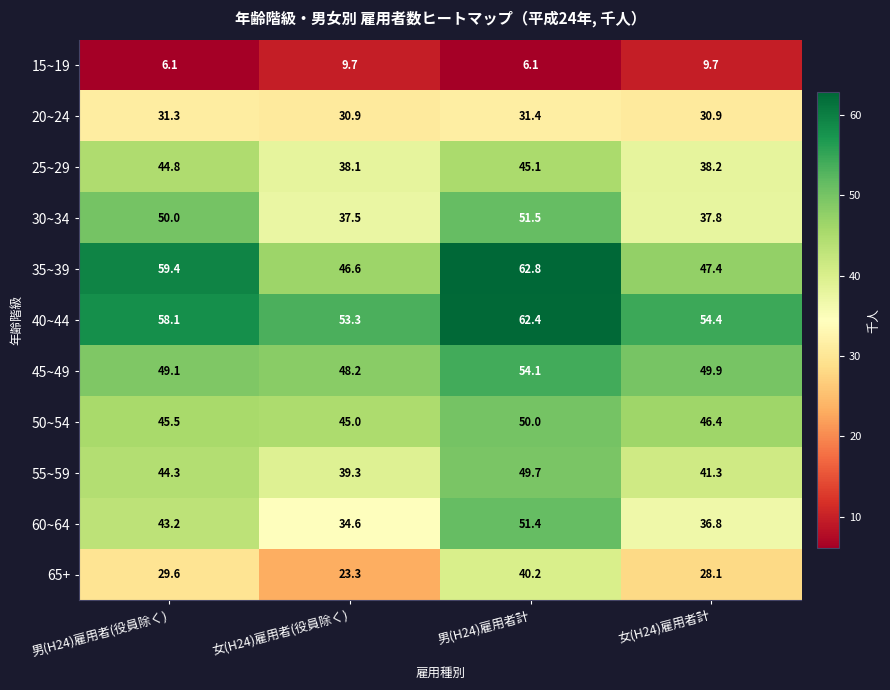

Between 男(H24)雇用者(役員除く) and 男(H24)雇用者計, which series saw the biggest shift?

65+